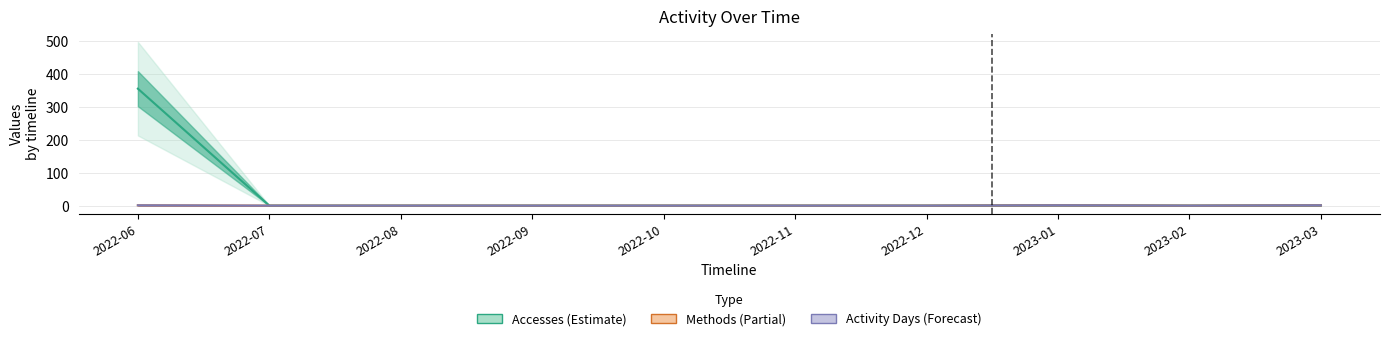

Which has a higher value, 2022-08 or 2022-11?

2022-08